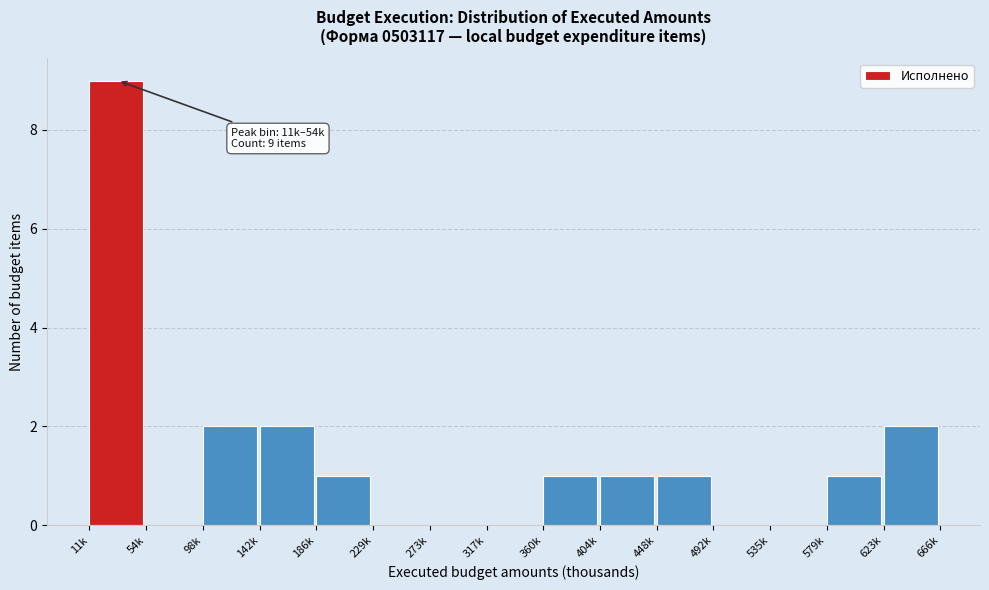

Reading left to right, extract all data points from this chart.

11k=9	54k=0	98k=2	142k=2	186k=1	229k=0	273k=0	317k=0	360k=1	404k=1	448k=1	492k=0	535k=0	579k=1	623k=2